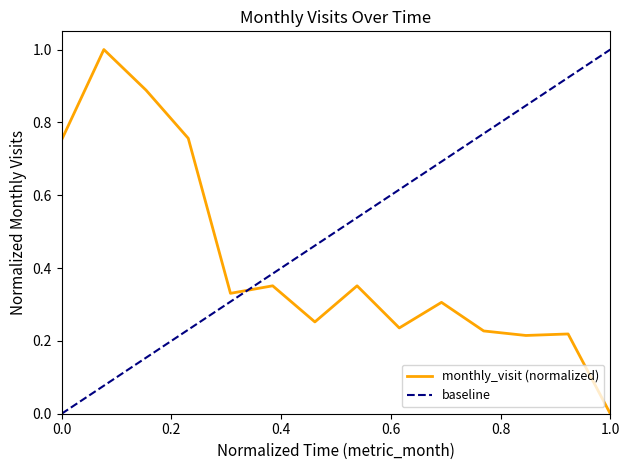

Rank the categories by value from highest to lowest.

2023-05, 2023-06, 2023-07, 2023-04, 2023-09, 2023-11, 2023-08, 2024-01, 2023-10, 2023-12, 2024-02, 2024-04, 2024-03, 2024-05